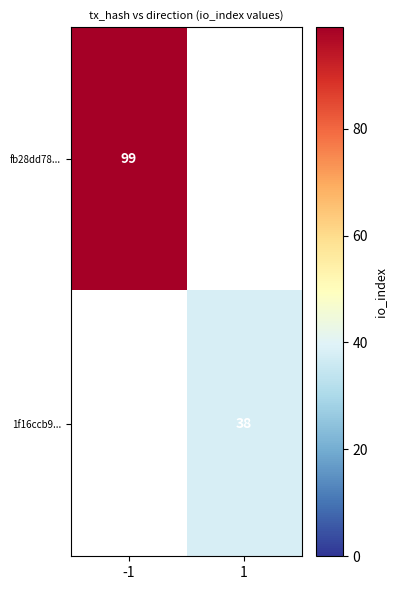

Is it true that fb28dd78... equals 167.0 at -1?

False